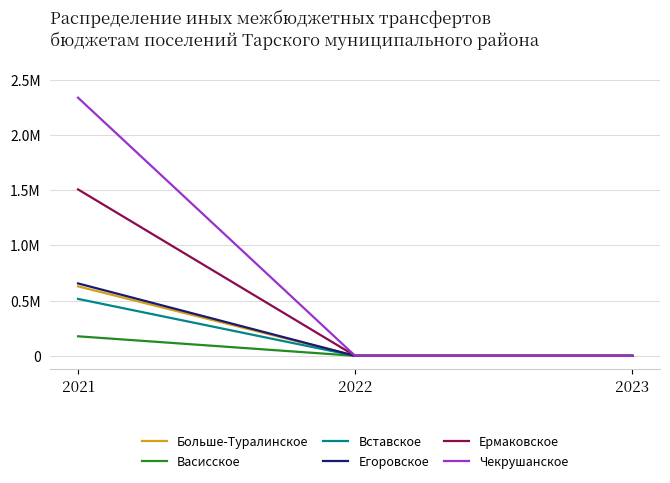

Between 2021 and 2022, which series saw the biggest shift?

Чекрушанское